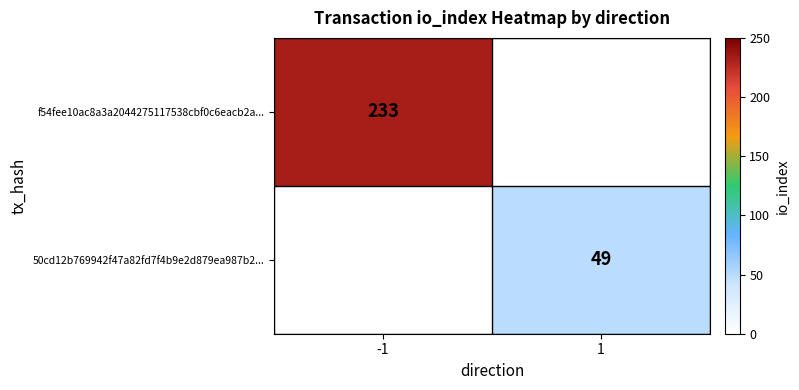

Is it true that 50cd12b769942f47a82fd7f4b9e2d879ea987b2... equals 83.6 at 1?

False